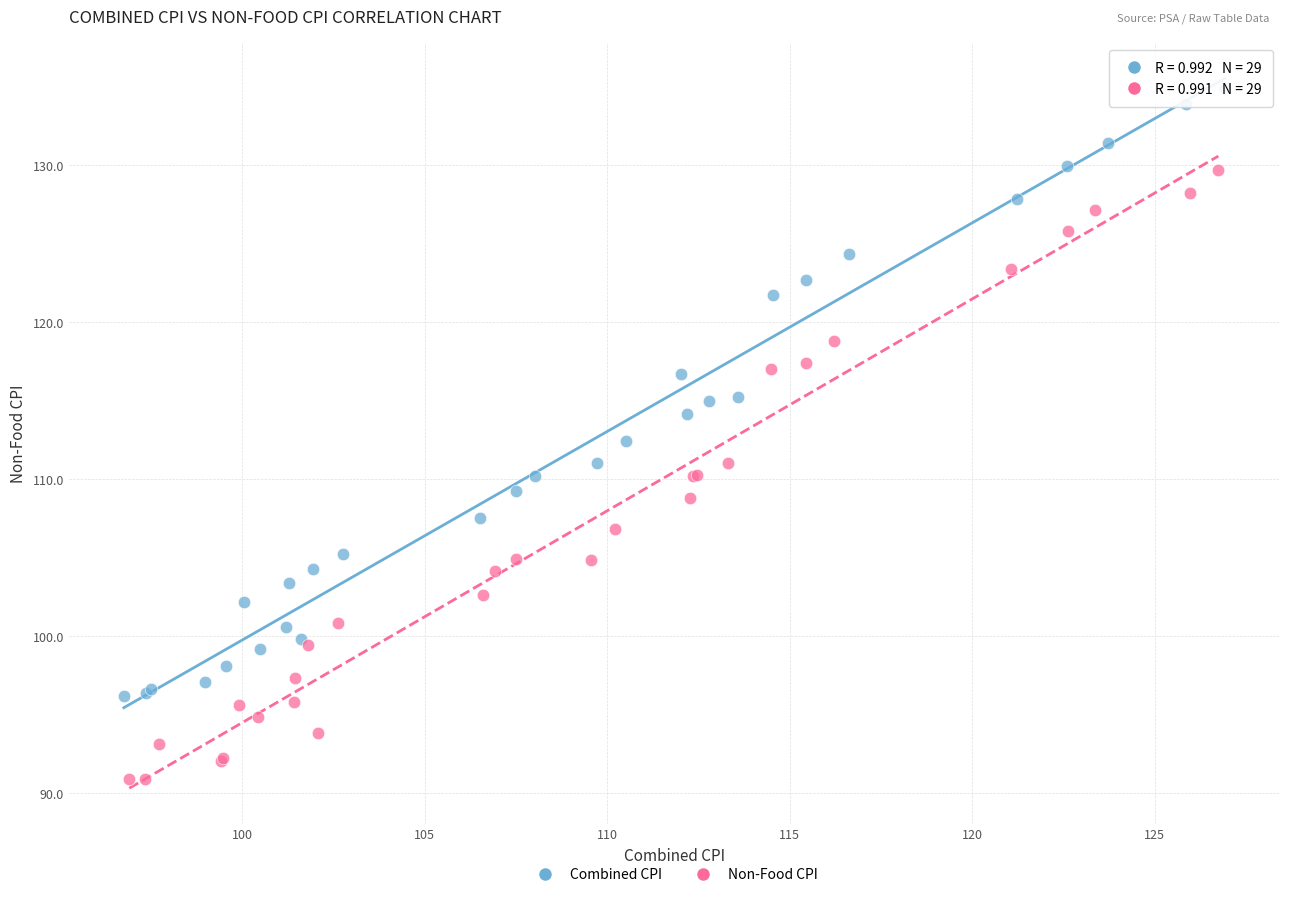

Which series contains the highest Y value?

Combined CPI